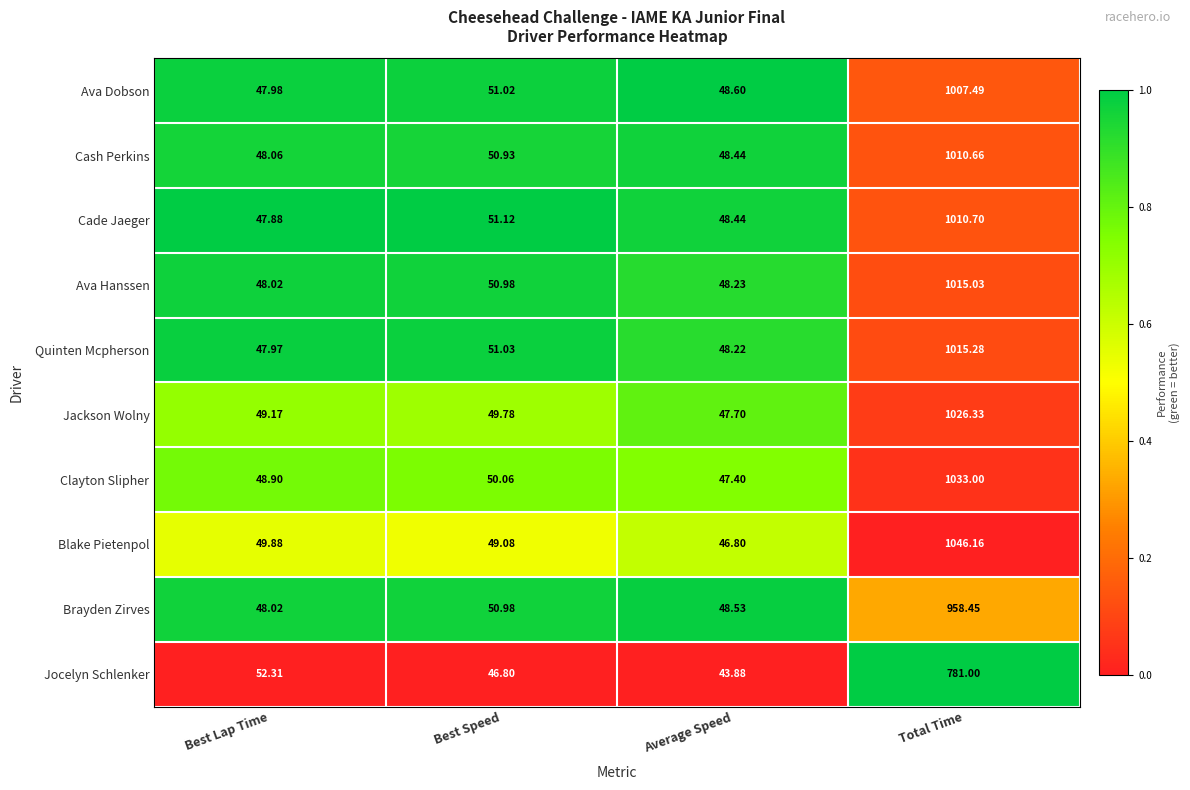

At which label is Brayden Zirves closest to 503?

Best Speed